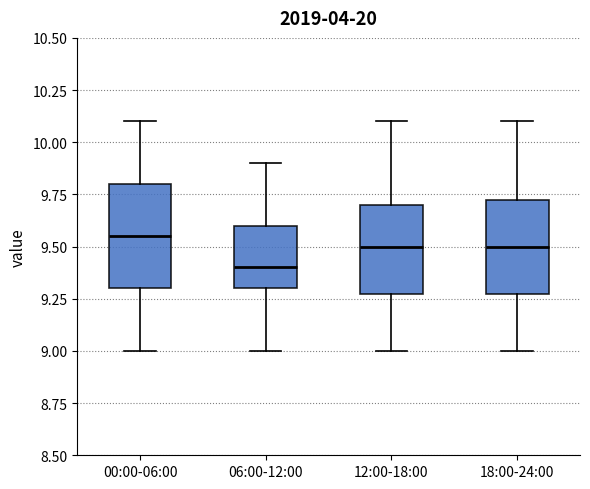

Reading left to right, read every box against the y-axis: the position of its median line, the range the box covers, and the ends of its whiskers. The values are not printed on the chart, so give them approximately, as read against the axis.

00:00-06:00: median 9.55, box 9.30 to 9.80, whiskers 9.00 to 10.10
06:00-12:00: median 9.40, box 9.30 to 9.60, whiskers 9.00 to 9.90
12:00-18:00: median 9.50, box 9.30 to 9.70, whiskers 9.00 to 10.10
18:00-24:00: median 9.50, box 9.30 to 9.75, whiskers 9.00 to 10.10